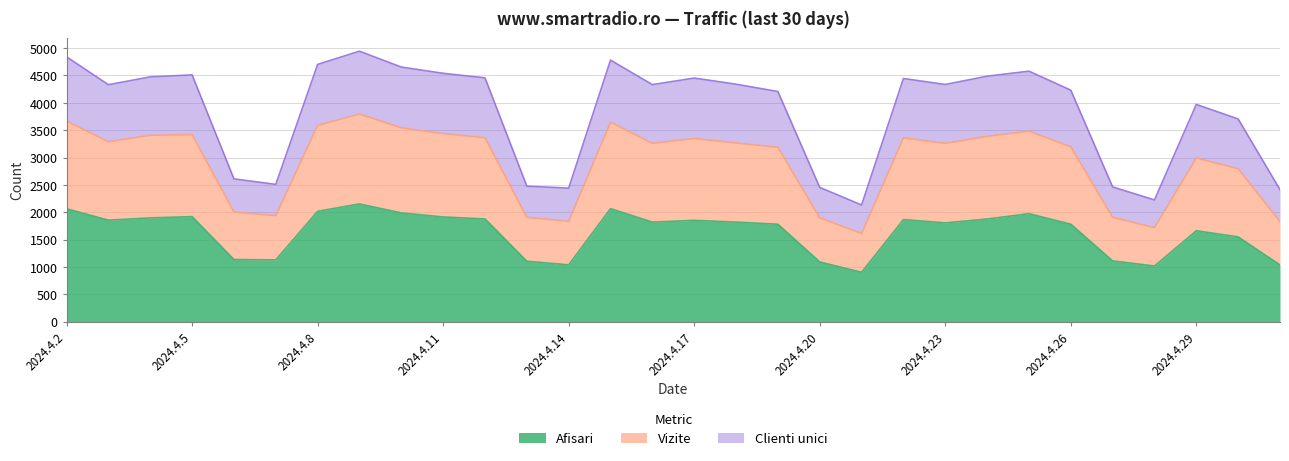

The value of Afisari at 2024.4.6 is 1136. True or false?

True